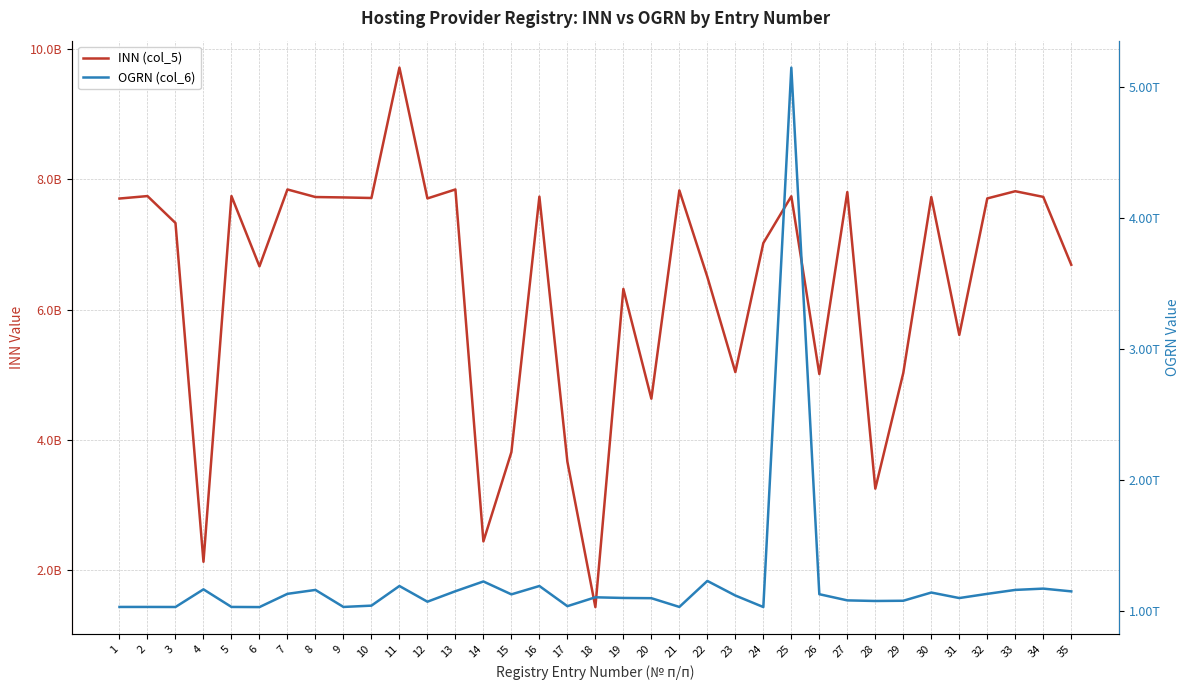

How many values in the OGRN (col_6) series are below 1101435012634?

17